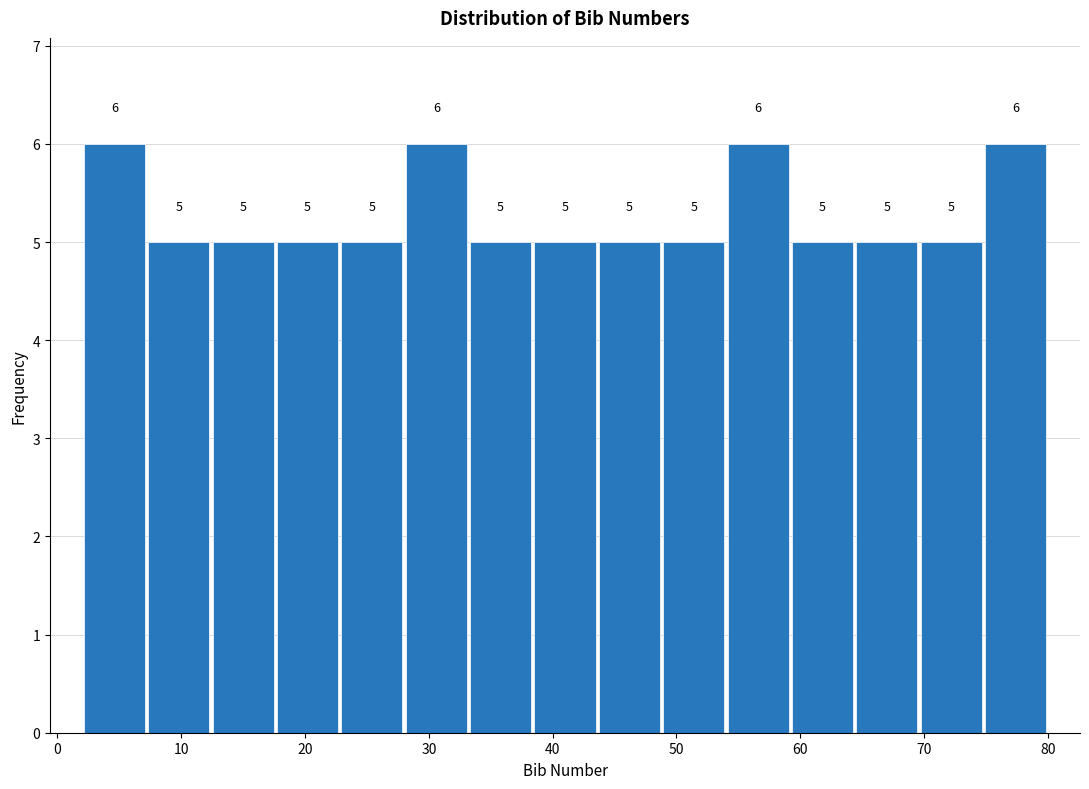

Reading left to right, list every bar in this chart as the range it spans on the x-axis followed by its height. The bar edges are not printed on the chart, so give them approximately, as read against the axis.

2.0 to 7.2: 6
7.2 to 12.4: 5
12.4 to 17.6: 5
17.6 to 22.8: 5
22.8 to 28.0: 5
28.0 to 33.2: 6
33.2 to 38.4: 5
38.4 to 43.6: 5
43.6 to 48.8: 5
48.8 to 54.0: 5
54.0 to 59.2: 6
59.2 to 64.4: 5
64.4 to 69.6: 5
69.6 to 74.8: 5
74.8 to 80.0: 6